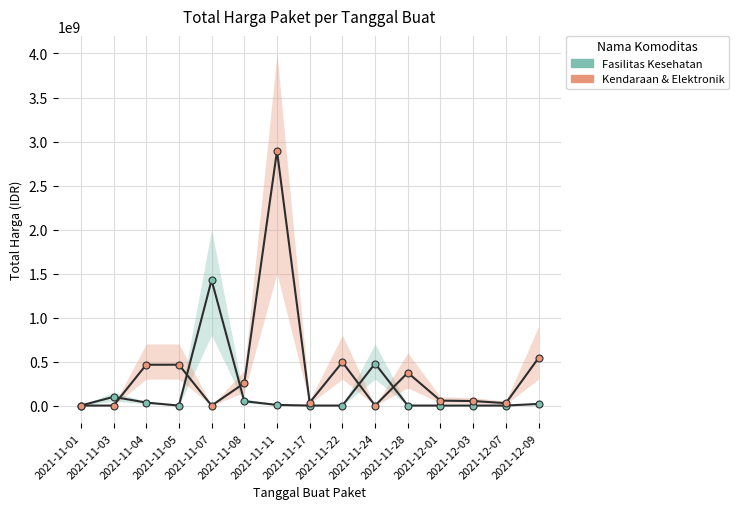

Reading left to right, extract all data points from this chart.

Fasilitas Kesehatan: 2021-11-01=333600	2021-11-03=98772570	2021-11-04=34000000	2021-11-05=0	2021-11-07=1425867900	2021-11-08=49730040	2021-11-11=7401240	2021-11-17=0	2021-11-22=0	2021-11-24=477600000	2021-11-28=0	2021-12-01=0	2021-12-03=0	2021-12-07=0	2021-12-09=18900000
Kendaraan & Elektronik: 2021-11-01=0	2021-11-03=0	2021-11-04=464002100	2021-11-05=464002100	2021-11-07=0	2021-11-08=254700000	2021-11-11=2892122000	2021-11-17=34292000	2021-11-22=493000000	2021-11-24=0	2021-11-28=373404000	2021-12-01=56152800	2021-12-03=51601000	2021-12-07=27412000	2021-12-09=541071000